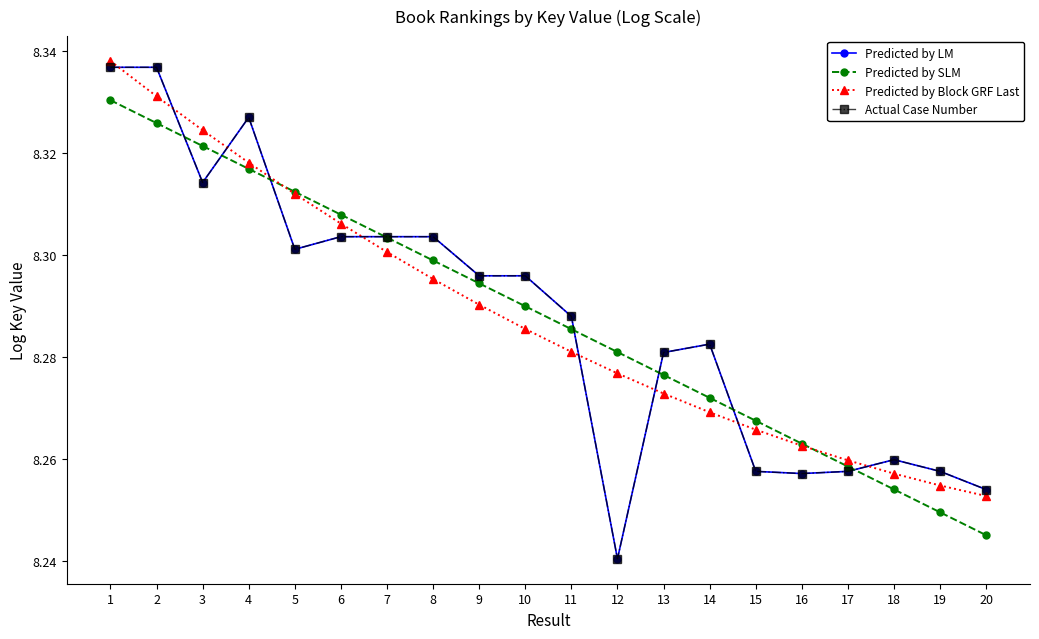

Does the chart have visible grid lines?

No